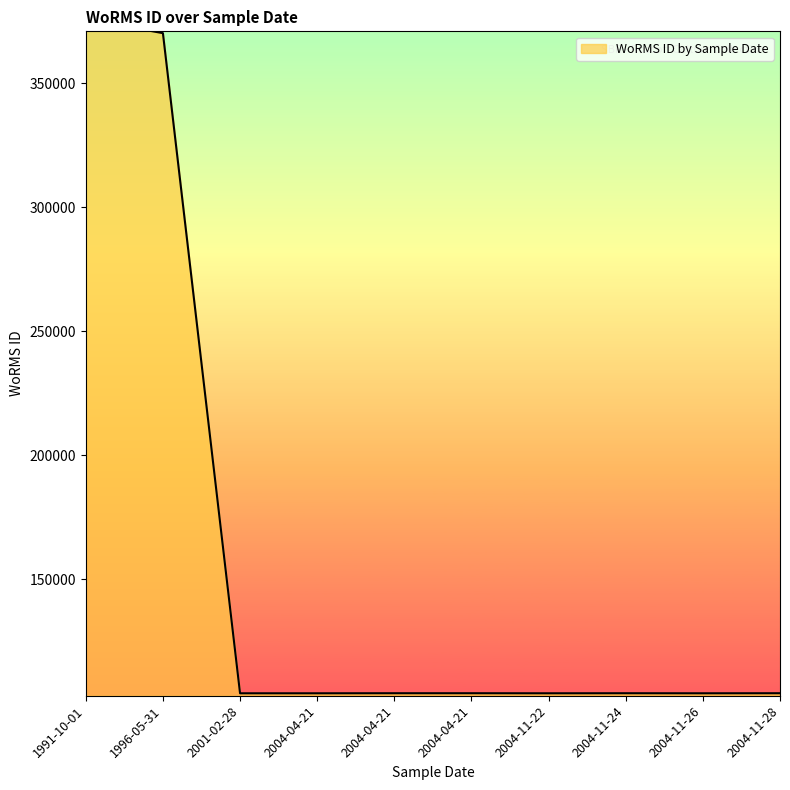

At which category does the chart reach its peak across all series?

1991-10-01